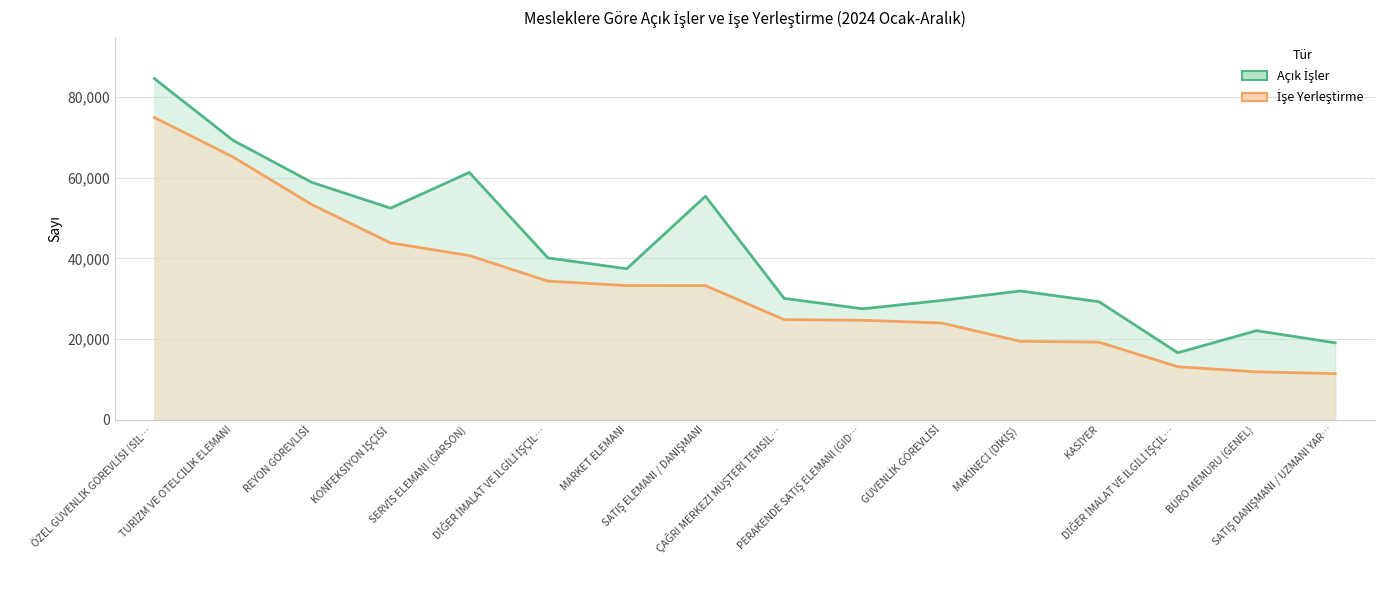

True or false: İşe Yerleştirme and Açık İşler cross at least once.

False